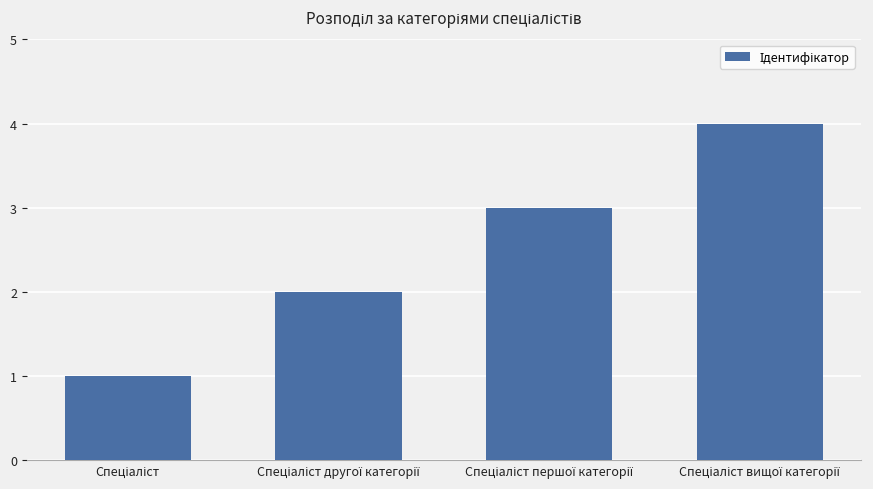

What is the sum of all values?

10